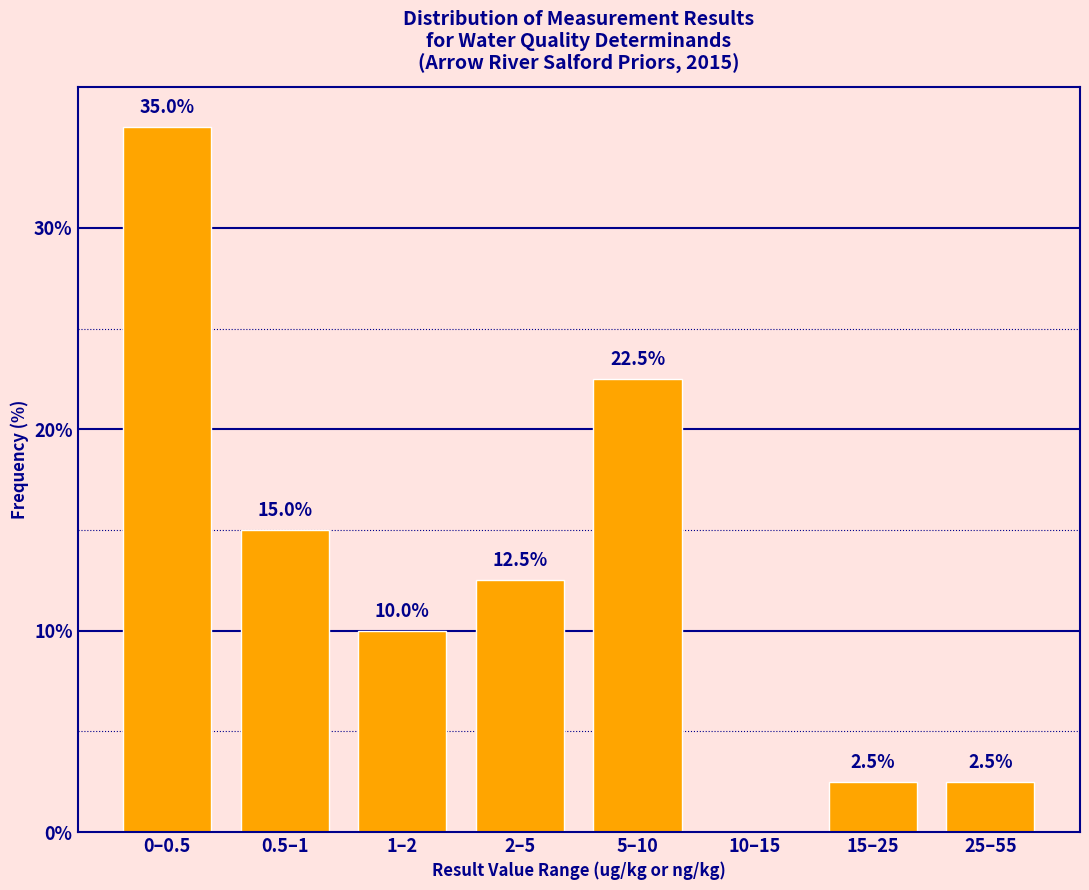

Reading left to right, transcribe all the data shown in this chart.

0–0.5=35.0	0.5–1=15.0	1–2=10.0	2–5=12.5	5–10=22.5	10–15=0.0	15–25=2.5	25–55=2.5